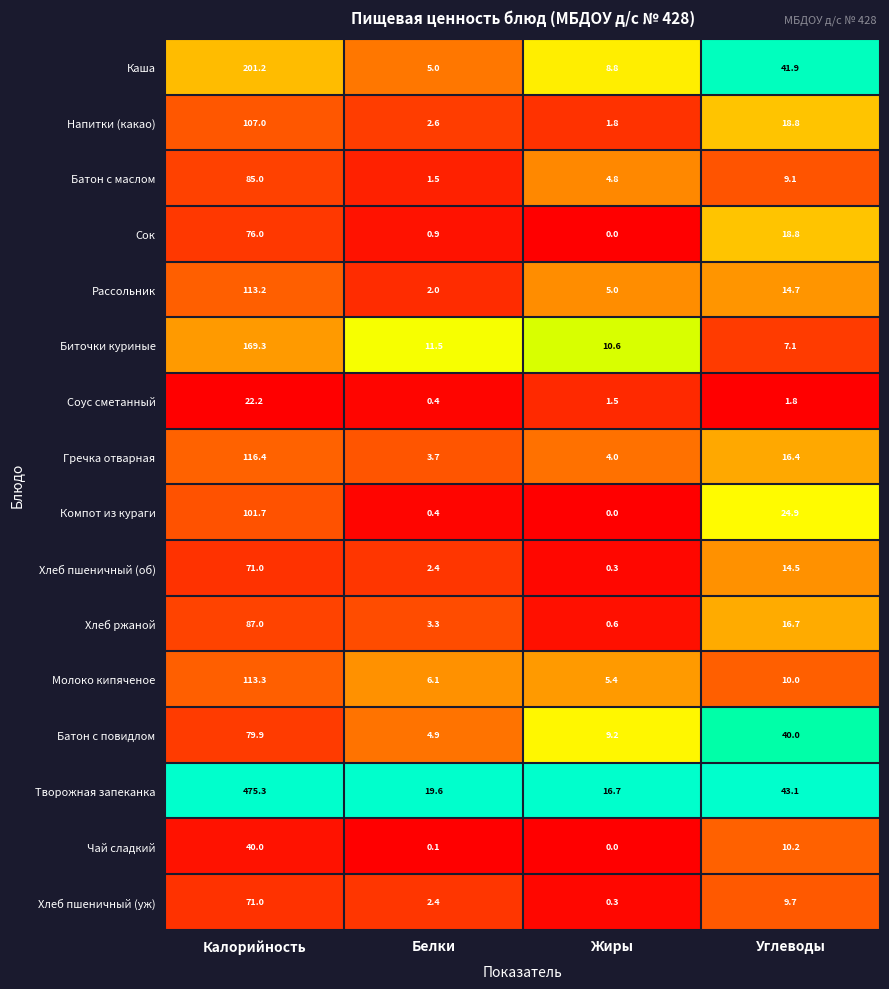

How many data points in Батон с повидлом are less than 40?

2